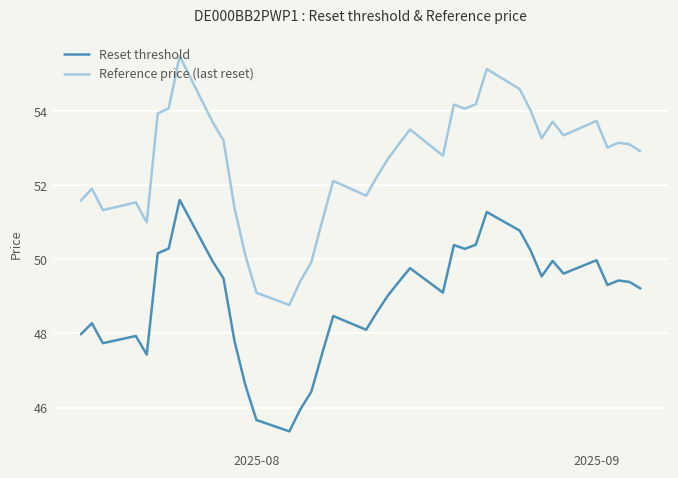

Which series has the largest total across all categories?

Reference price (last reset)